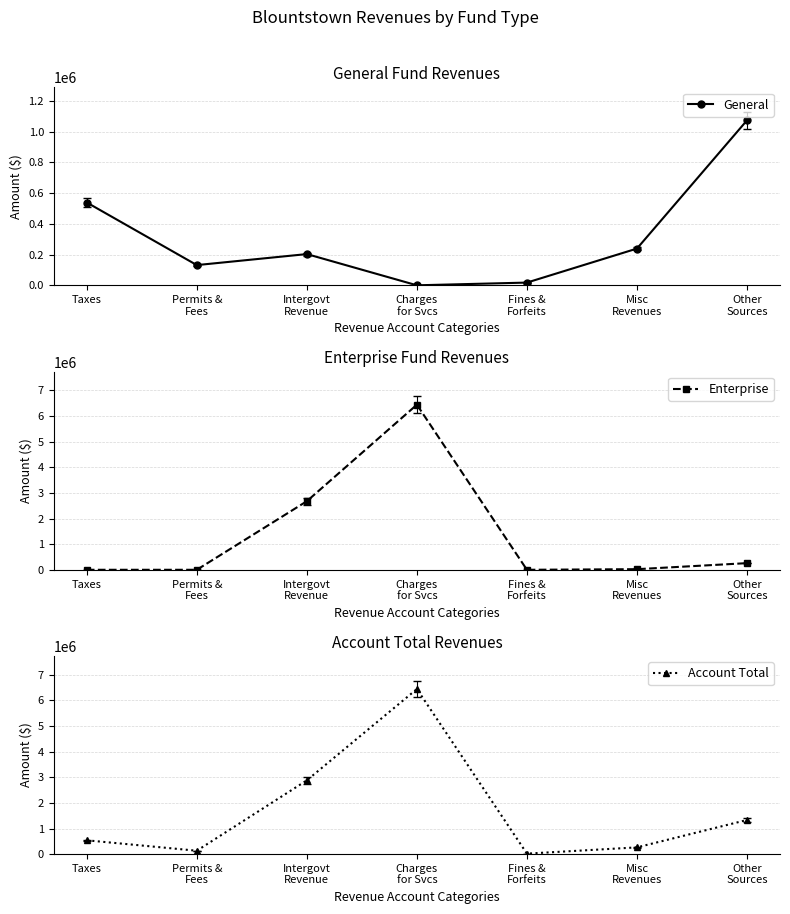

What is the label of the 2nd point from the right?

Misc
Revenues